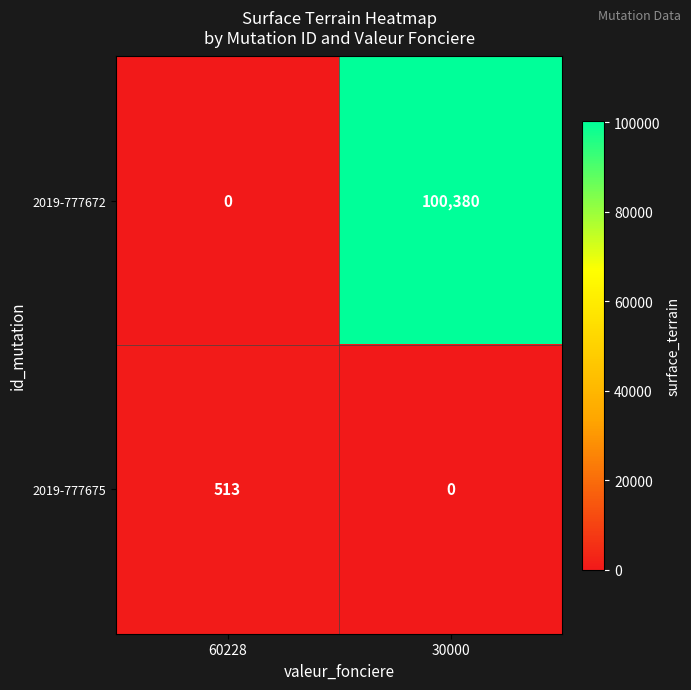

Between 60228 and 30000, which series saw the biggest shift?

2019-777672